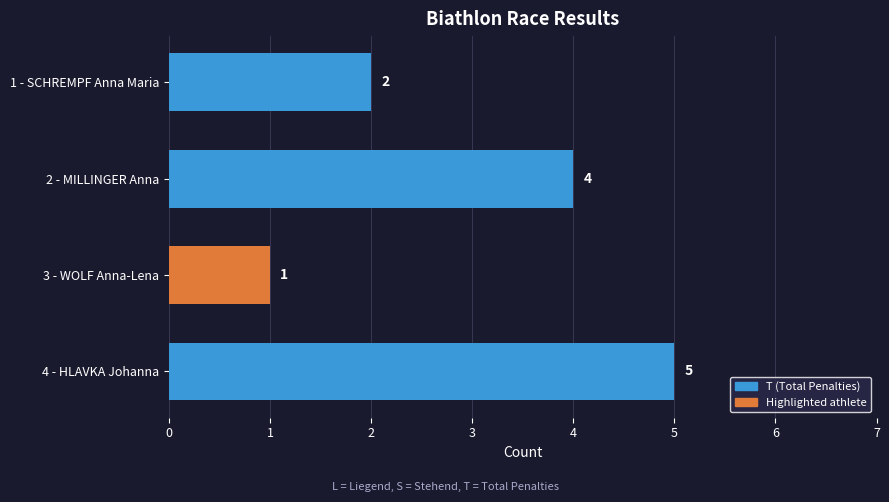

Reading top to bottom, what are all the values shown in this chart?

1 - SCHREMPF Anna Maria=2	2 - MILLINGER Anna=4	3 - WOLF Anna-Lena=1	4 - HLAVKA Johanna=5